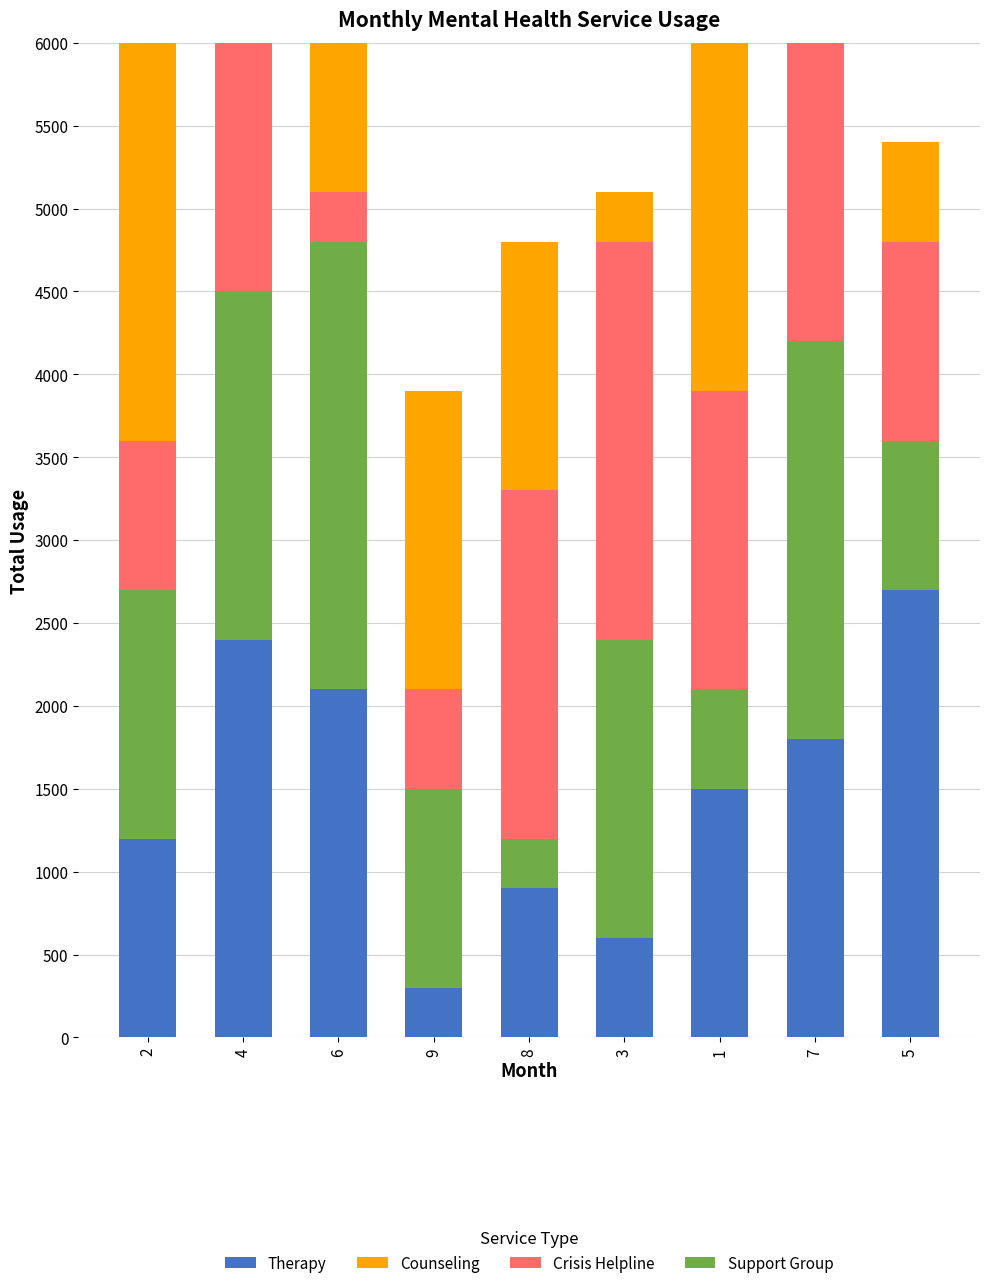

Between 3 and 5, which series saw the biggest shift?

Therapy